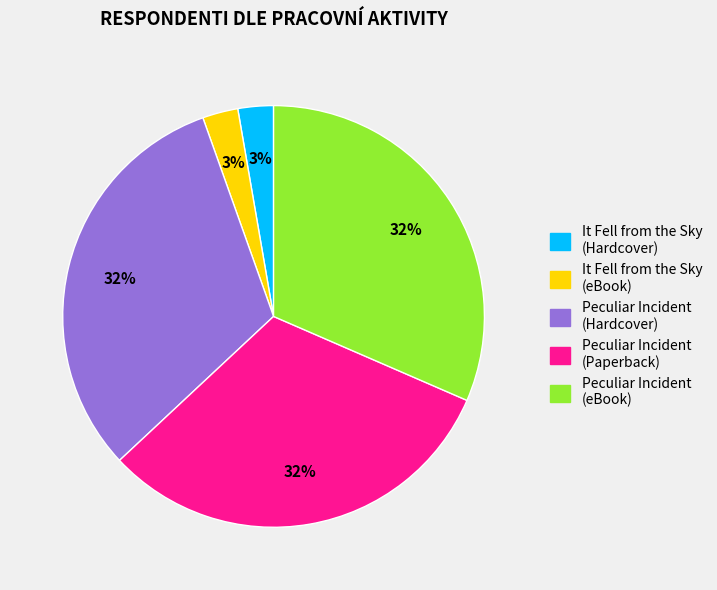

Is there a majority slice in this chart?

No